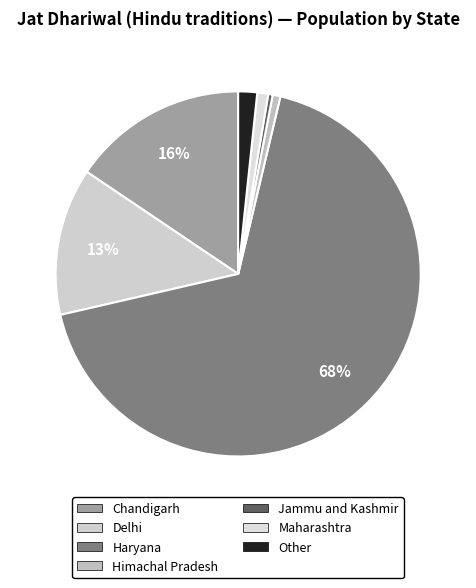

How many slices are in this pie chart?

7